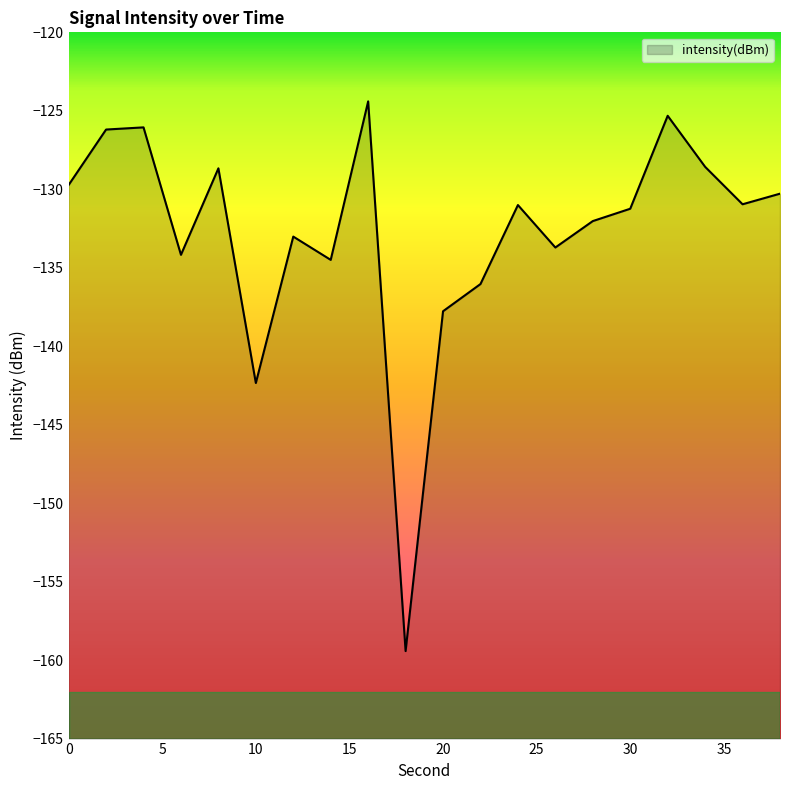

What is the value of the 19th point from the left?

-131.0